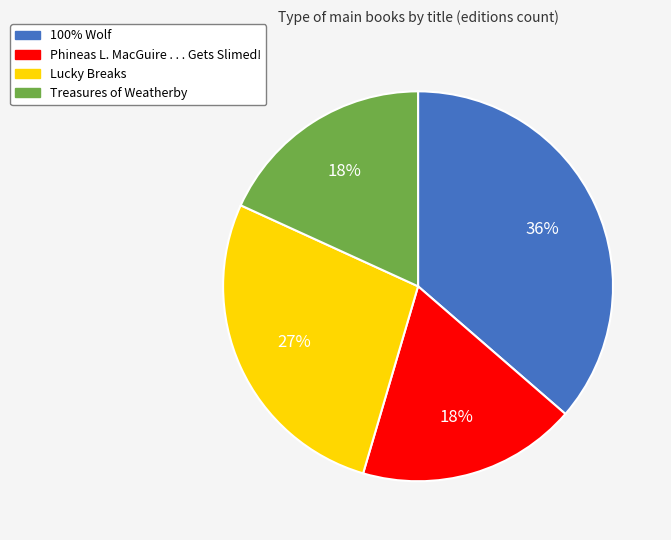

Combined, do Treasures of Weatherby and Phineas L. MacGuire . . . Gets Slimed! account for over 50%?

No